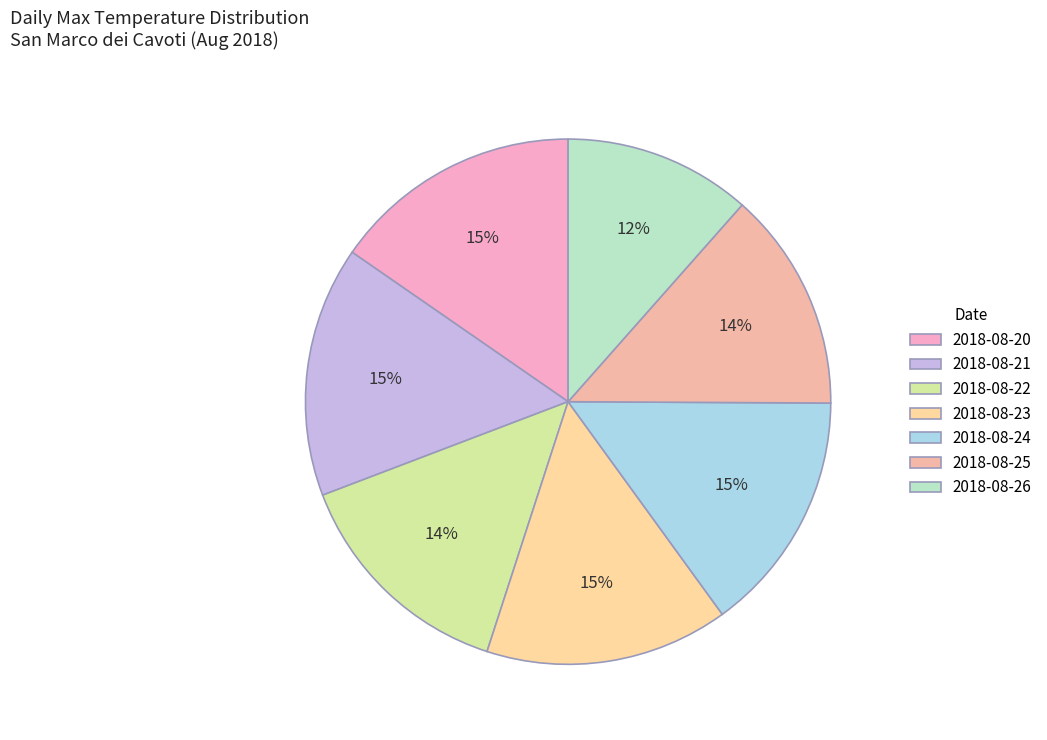

How many segments does this pie chart have?

7